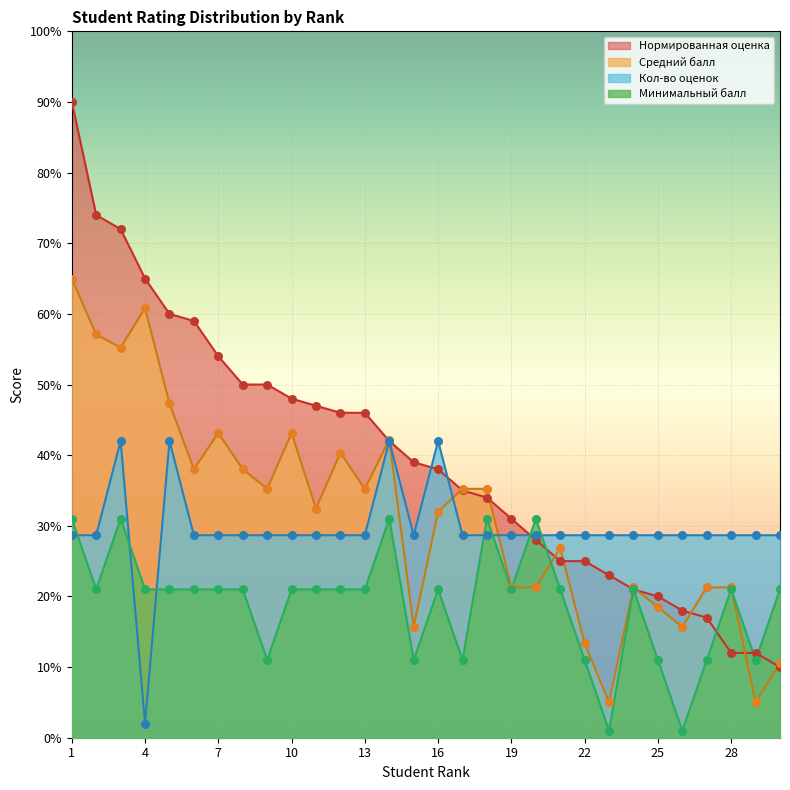

What is the total value across all series at 16?

133.0